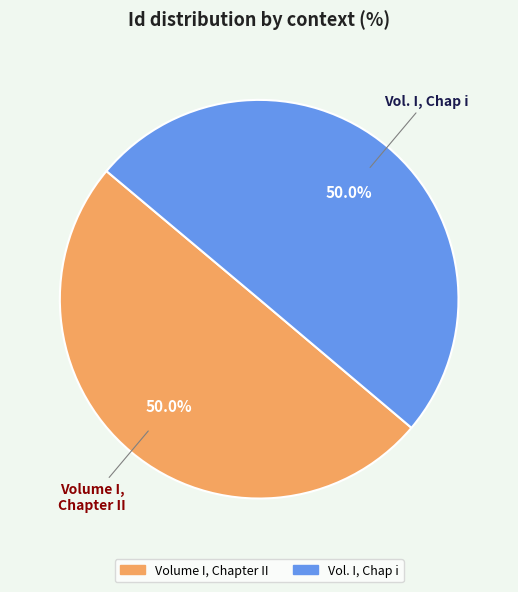

Approximately how many times larger is the value at Volume I, Chapter II compared to Vol. I, Chap i?

1.0